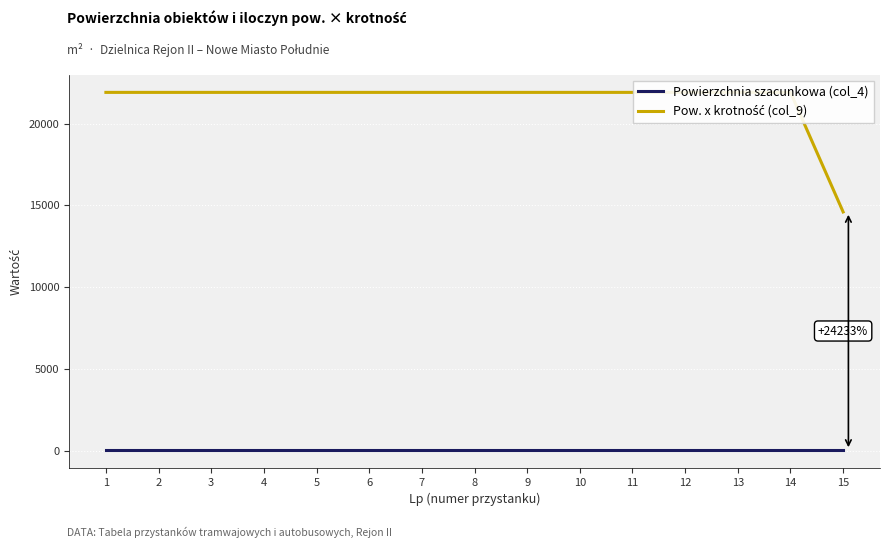

What are all the series names shown in the legend?

Powierzchnia szacunkowa (col_4), Pow. x krotność (col_9)